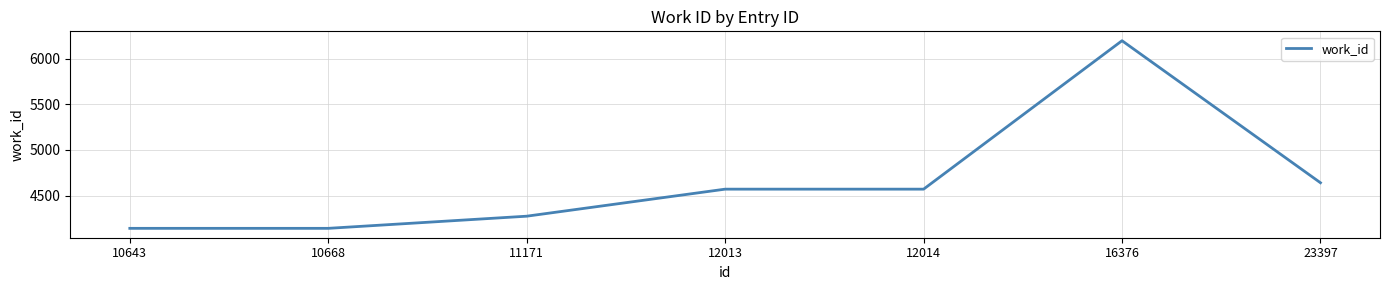

What is the minimum value shown in the chart?

4141